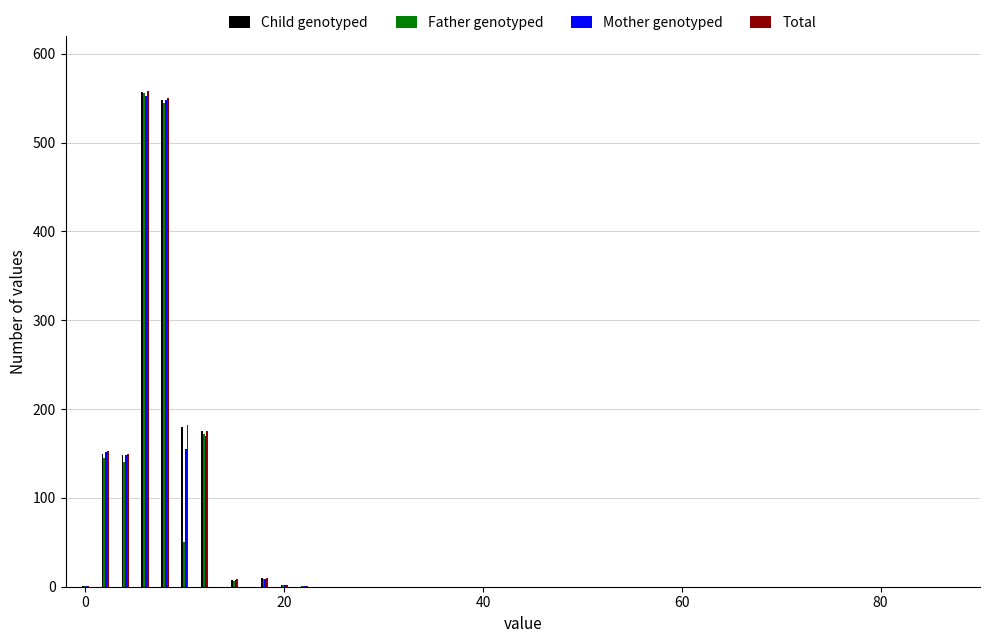

What are all the series names shown in the legend?

Child genotyped, Father genotyped, Mother genotyped, Total